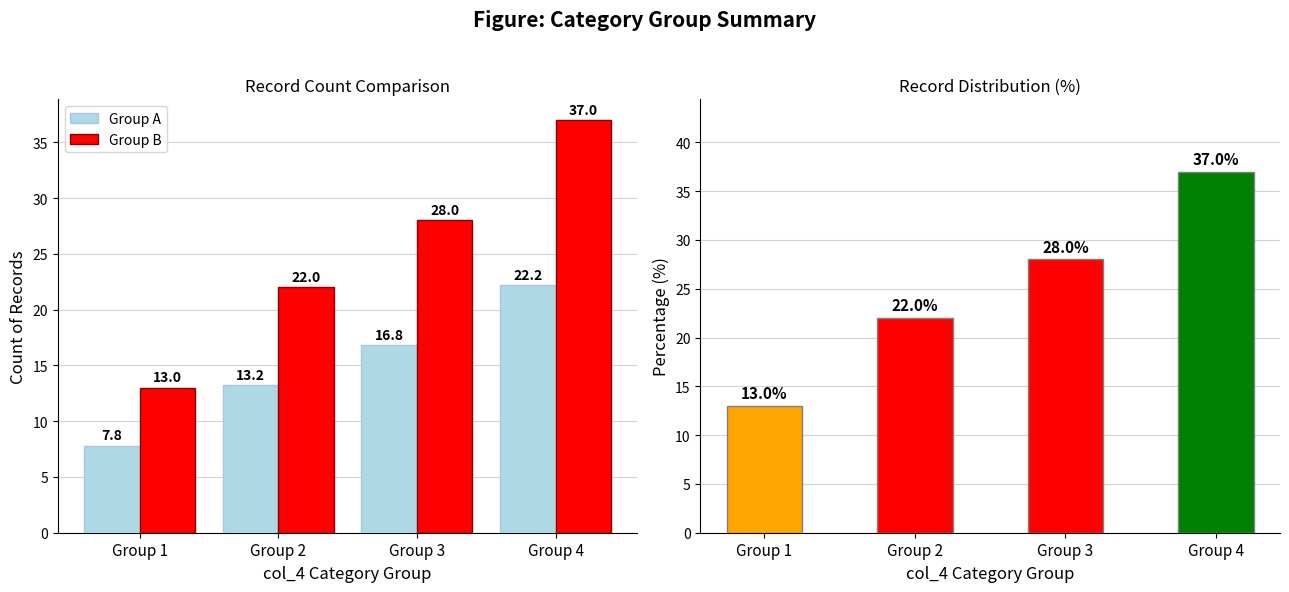

List the series in order of their peak value, lowest first.

Group A, Group B, Percentage